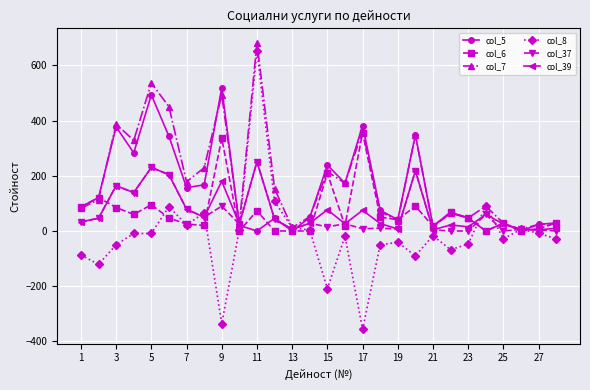

What is the maximum value shown in the chart?

682